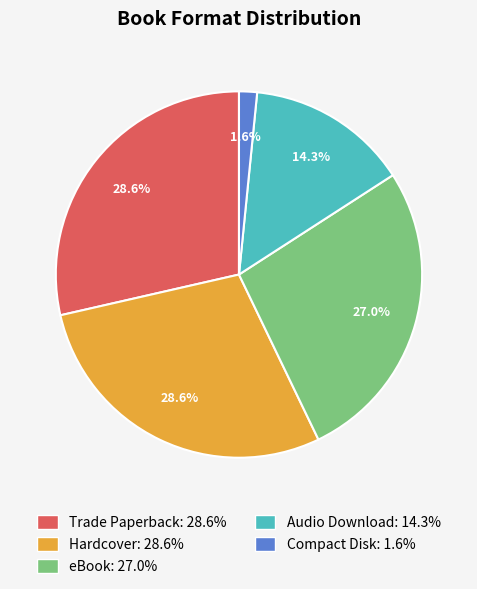

Is there a majority slice in this chart?

No